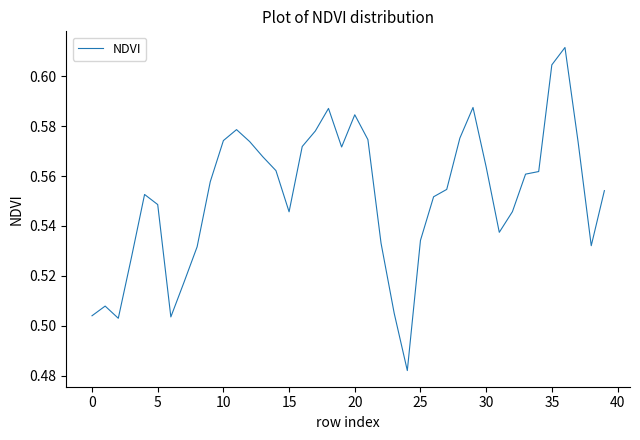

How many lines are shown in the chart?

1